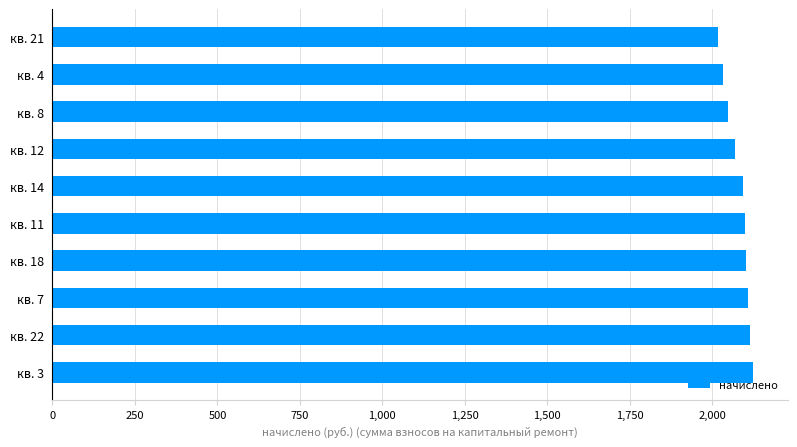

Does the chart contain any negative values?

No